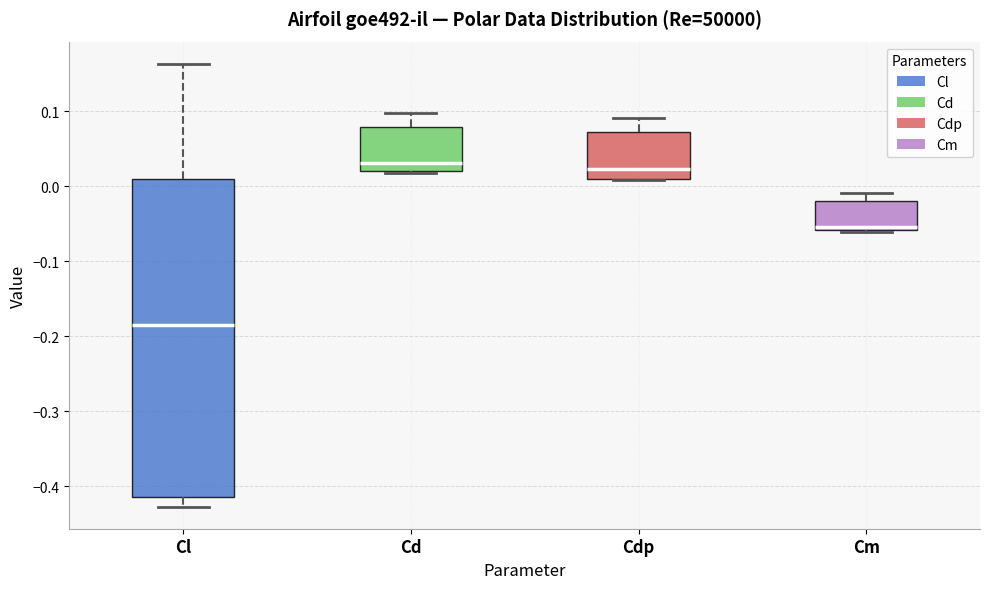

Where does the median line of the box for Cdp sit on the y-axis? The values are not printed on the chart, so give them approximately, as read against the axis.

0.02